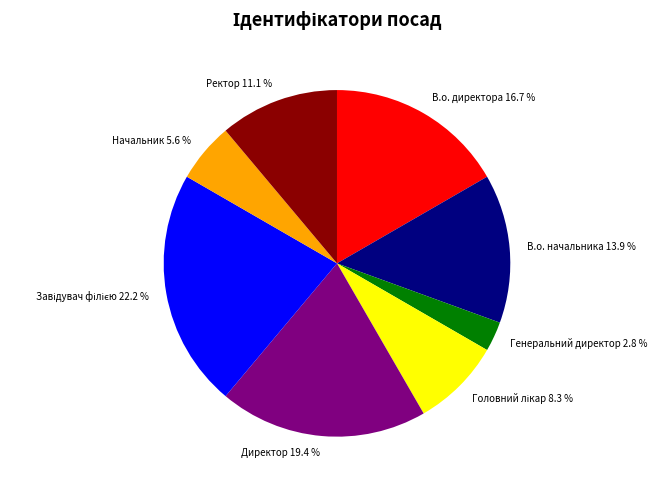

True or false: Директор accounts for 19% of the total.

True